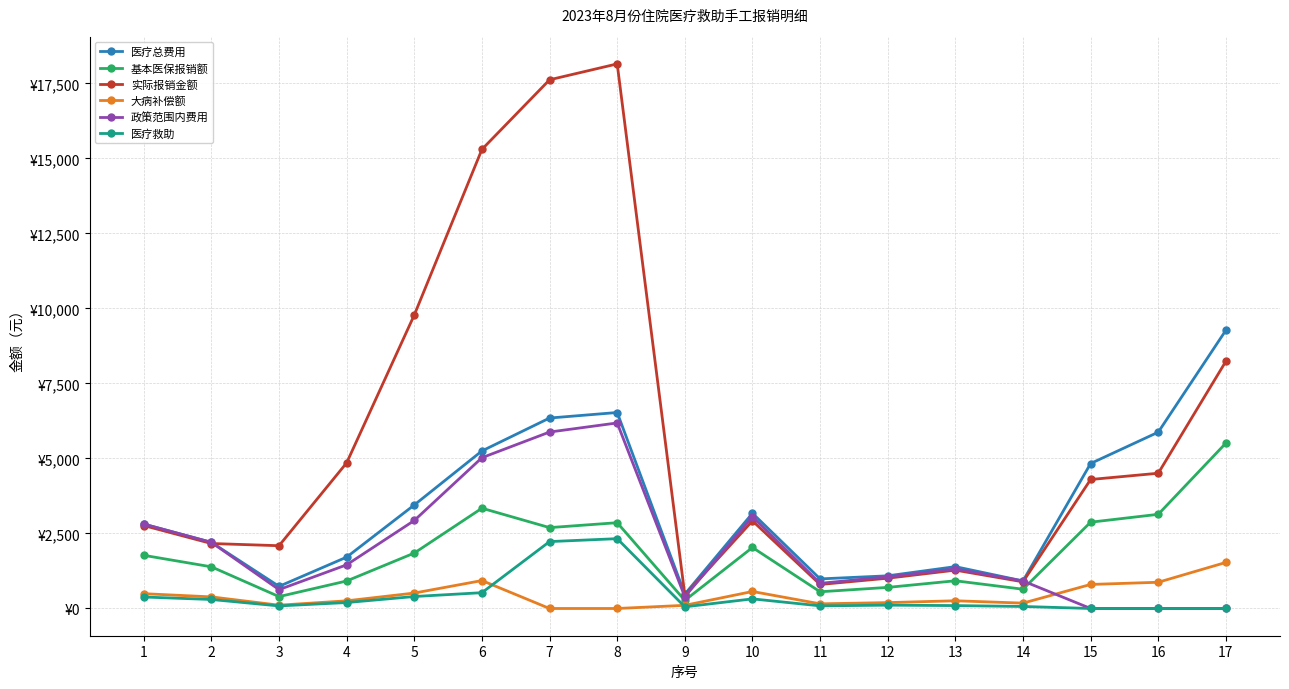

What are all the series names shown in the legend?

医疗总费用, 基本医保报销额, 实际报销金额, 大病补偿额, 政策范围内费用, 医疗救助